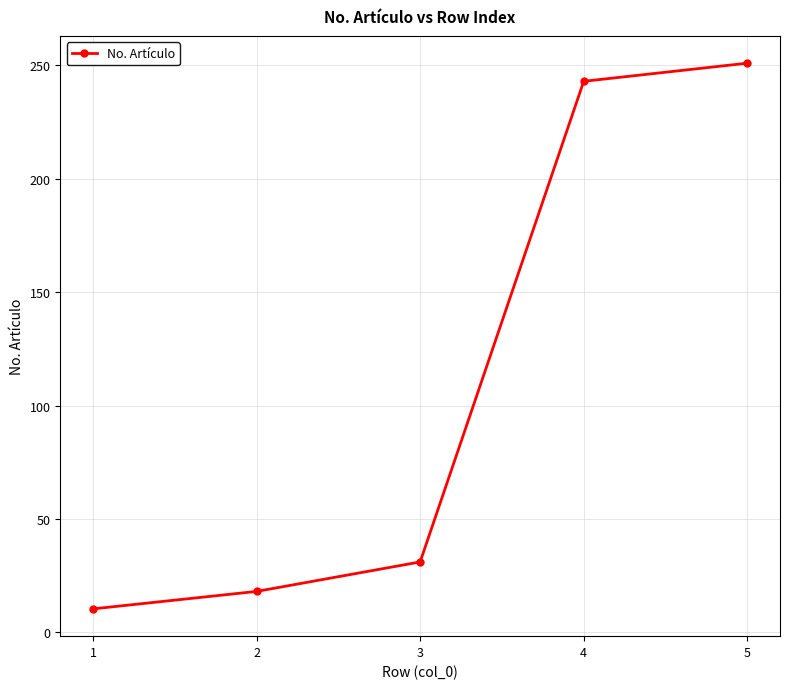

How many data points are less than 31?

2